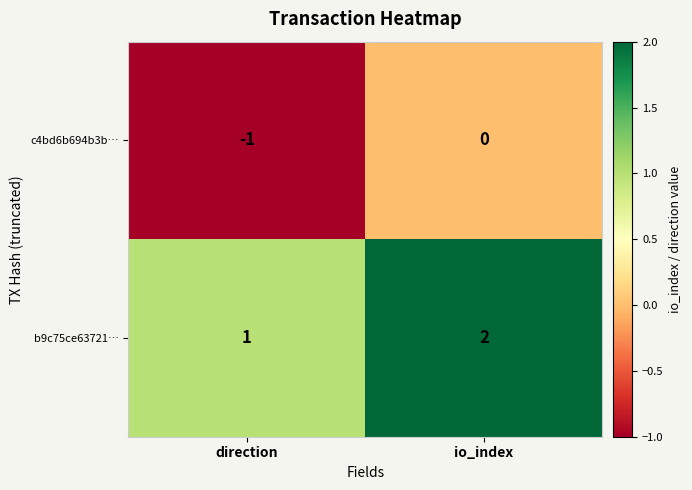

Count the number of categories in the chart.

2